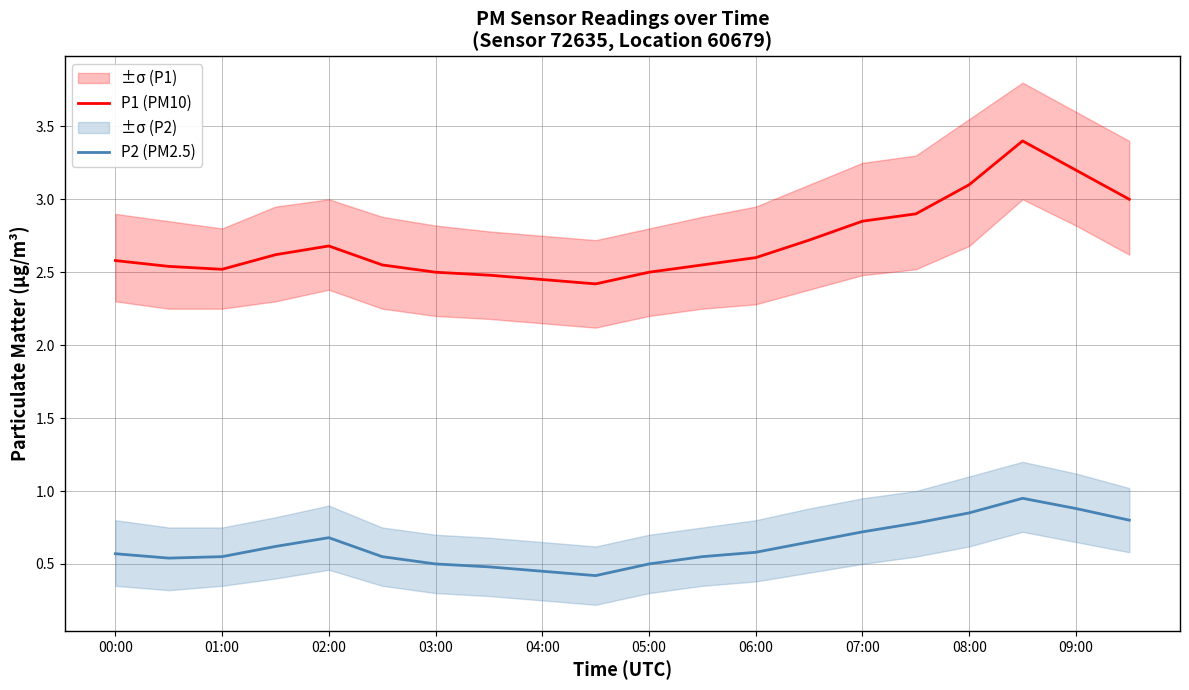

True or false: P1 (PM10) and P2 (PM2.5) cross at least once.

False